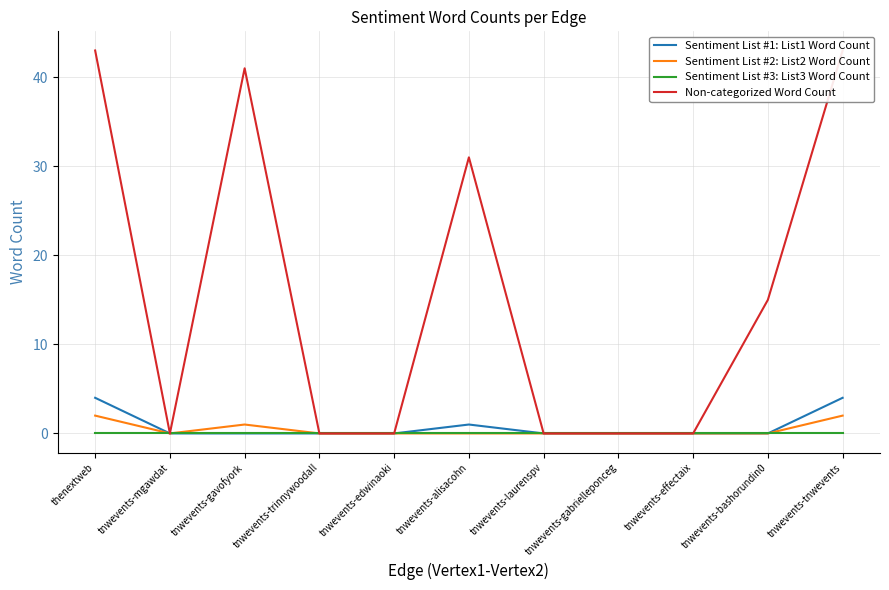

What are all the series names shown in the legend?

Sentiment List #1: List1 Word Count, Sentiment List #2: List2 Word Count, Sentiment List #3: List3 Word Count, Non-categorized Word Count